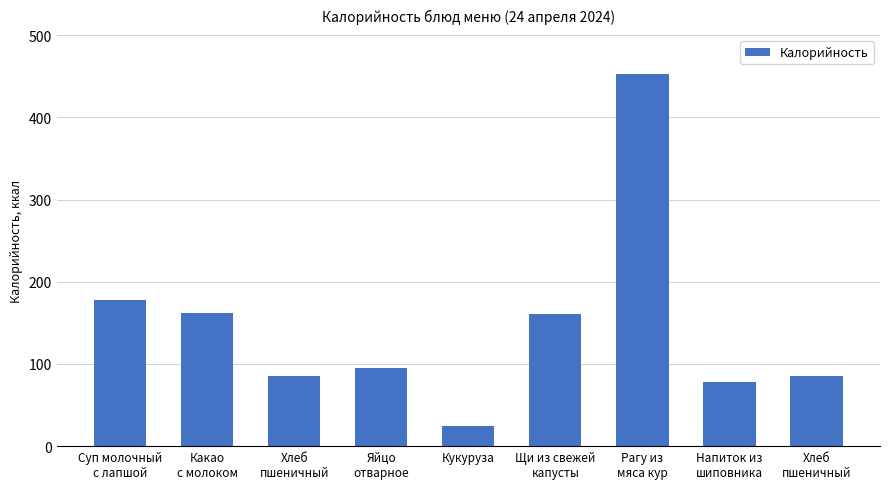

Reading left to right, list all the values displayed in this chart.

Суп молочный
с лапшой=177.5	Какао
с молоком=161.6	Хлеб
пшеничный=85.0	Яйцо
отварное=95.0	Кукуруза=24.3	Щи из свежей
капусты=160.7	Рагу из
мяса кур=453.0	Напиток из
шиповника=78.0	Хлеб
пшеничный=85.0